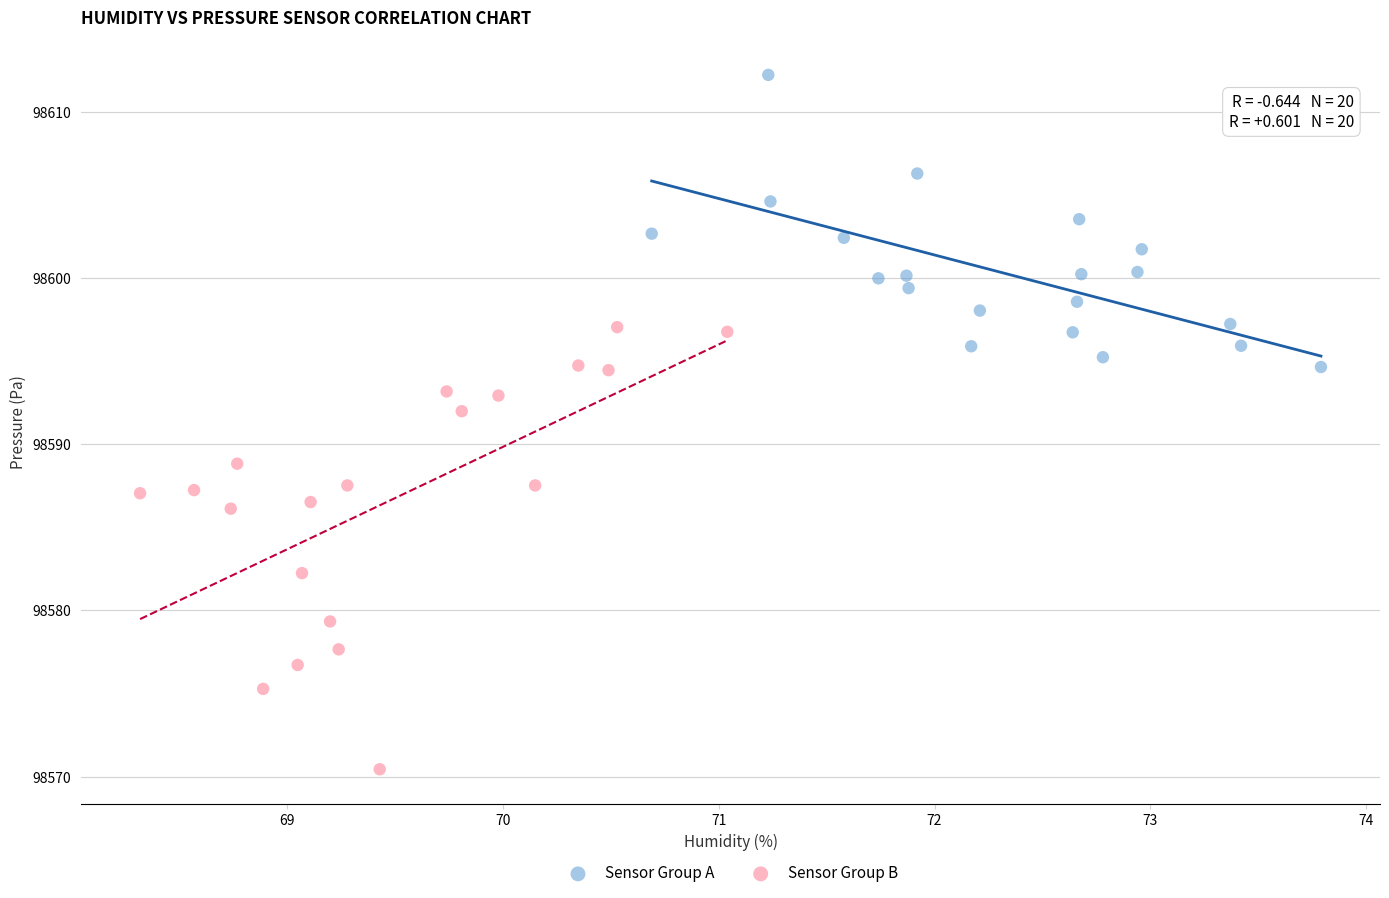

Which series reaches the minimum Y coordinate?

Sensor Group B